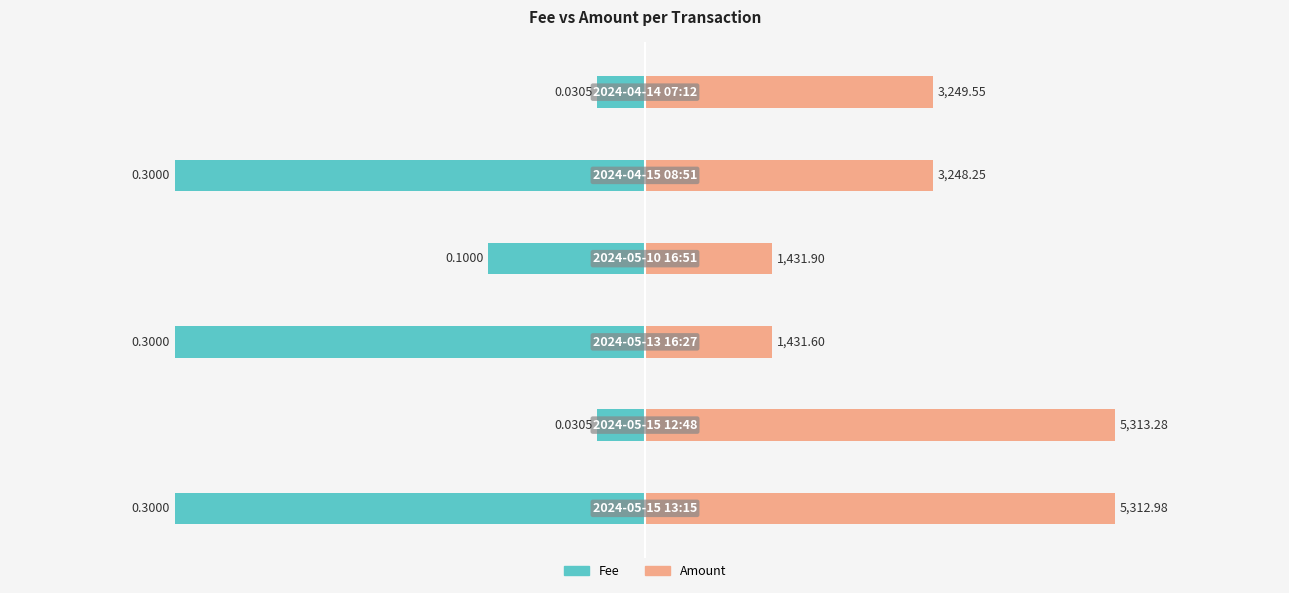

What is the average value of the Amount series?

3331.3